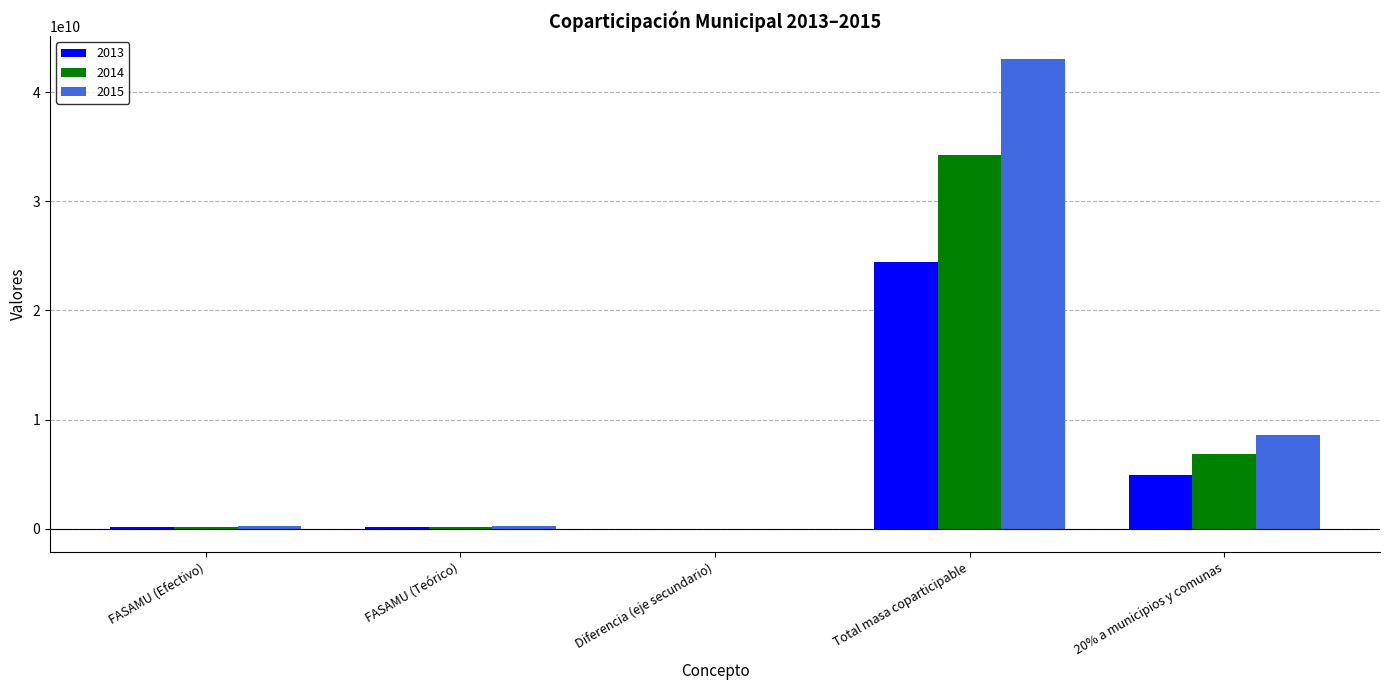

Which series has the largest total across all categories?

2015